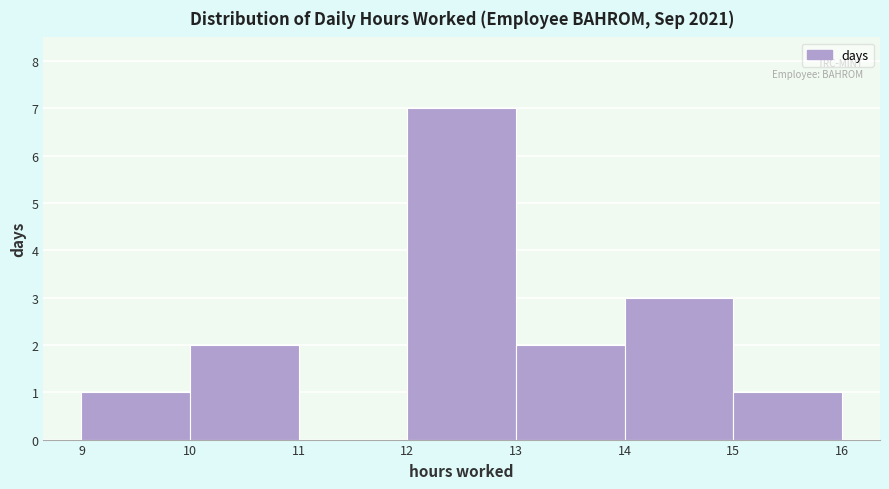

Over which range of the x-axis is the bar tallest?

12 to 13